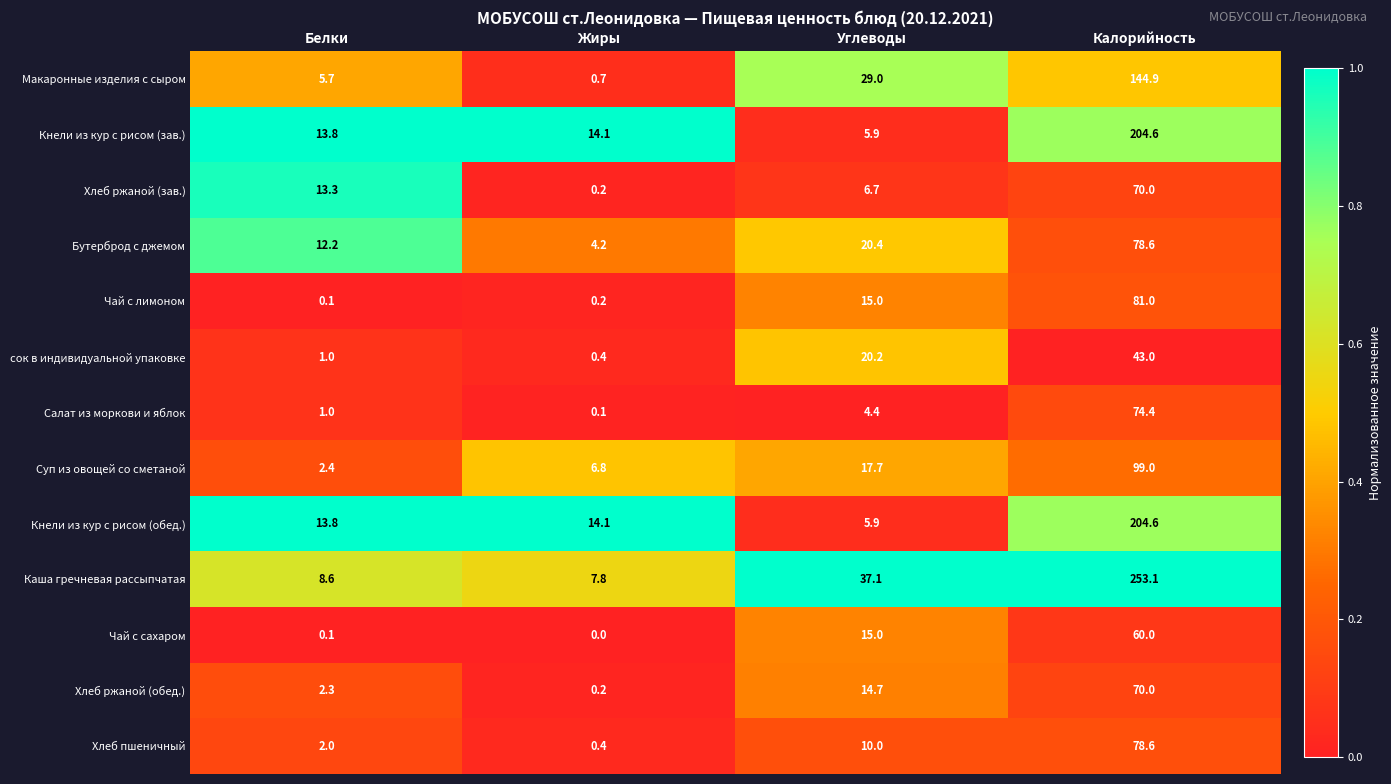

What is the average value of the Суп из овощей со сметаной series?

31.5